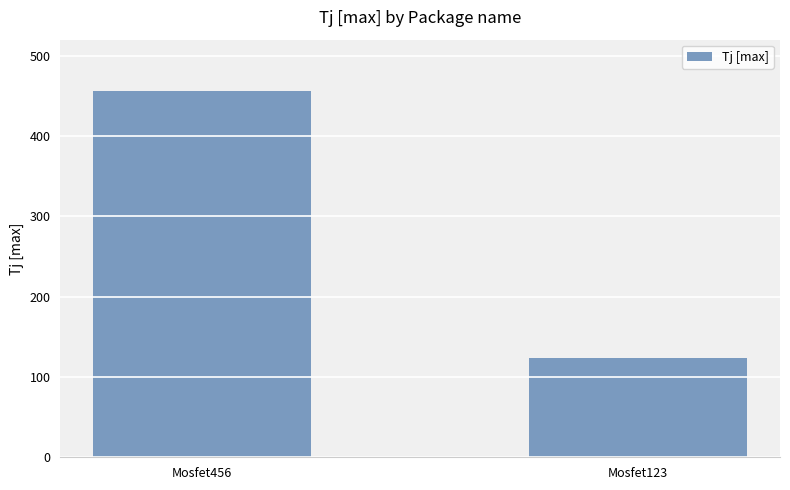

The chart shows a value of 207 at Mosfet123. True or false?

False